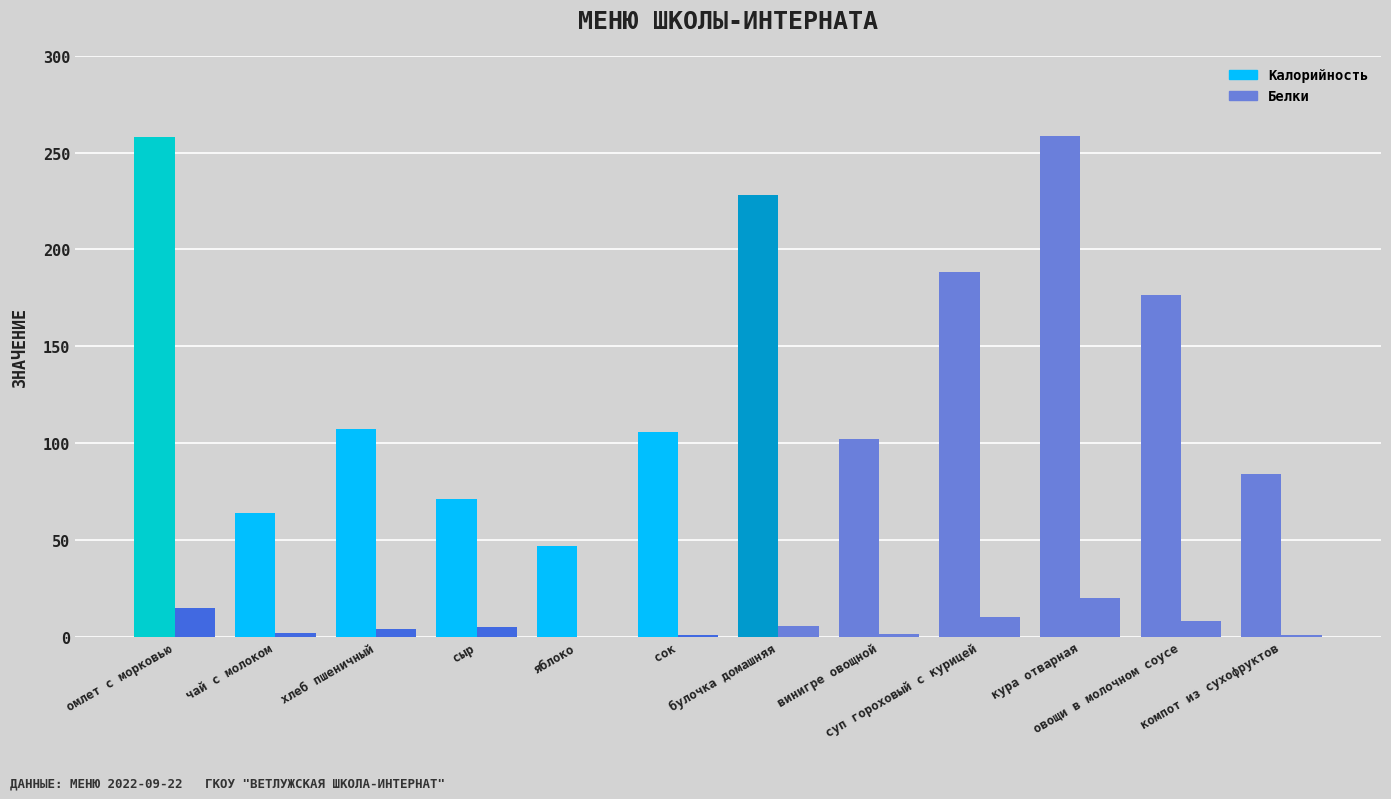

Reading left to right, transcribe all the data shown in this chart.

Калорийность: 258.0	64.0	107.0	71.1	47.0	105.6	228.0	102.1	188.2	258.7	176.2	84.0
Белки: 15.0	2.0	4.0	5.2	0.0	1.0	5.3	1.1	10.0	19.7	8.2	1.0